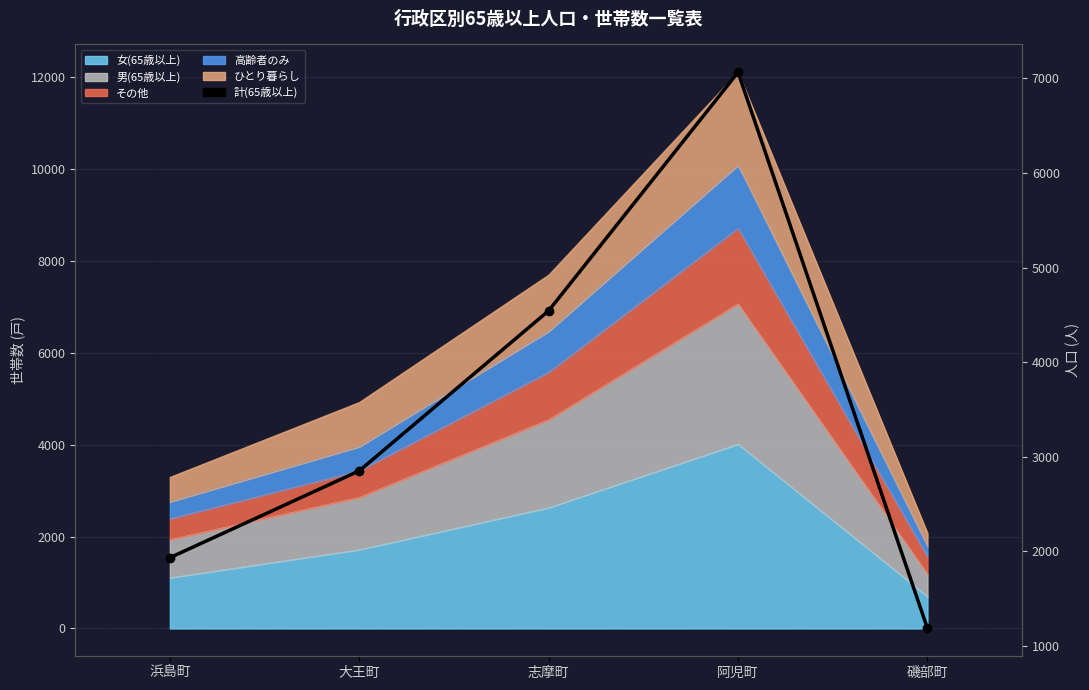

Reading right to left, list all the values displayed in this chart.

1186	7064	4544	2852	1934